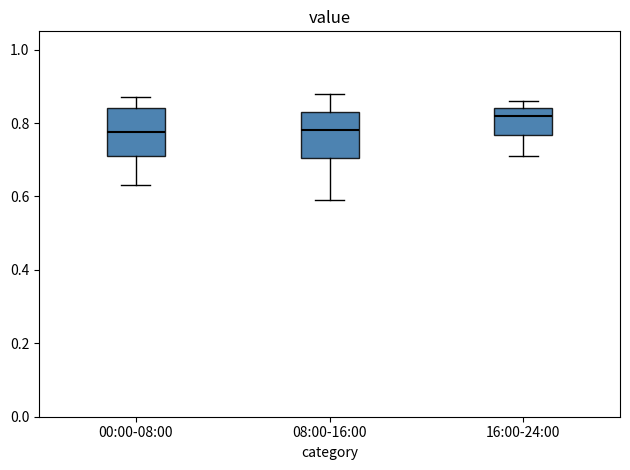

Where is the upper edge of the box for 08:00-16:00 on the y-axis? The values are not printed on the chart, so give them approximately, as read against the axis.

0.84